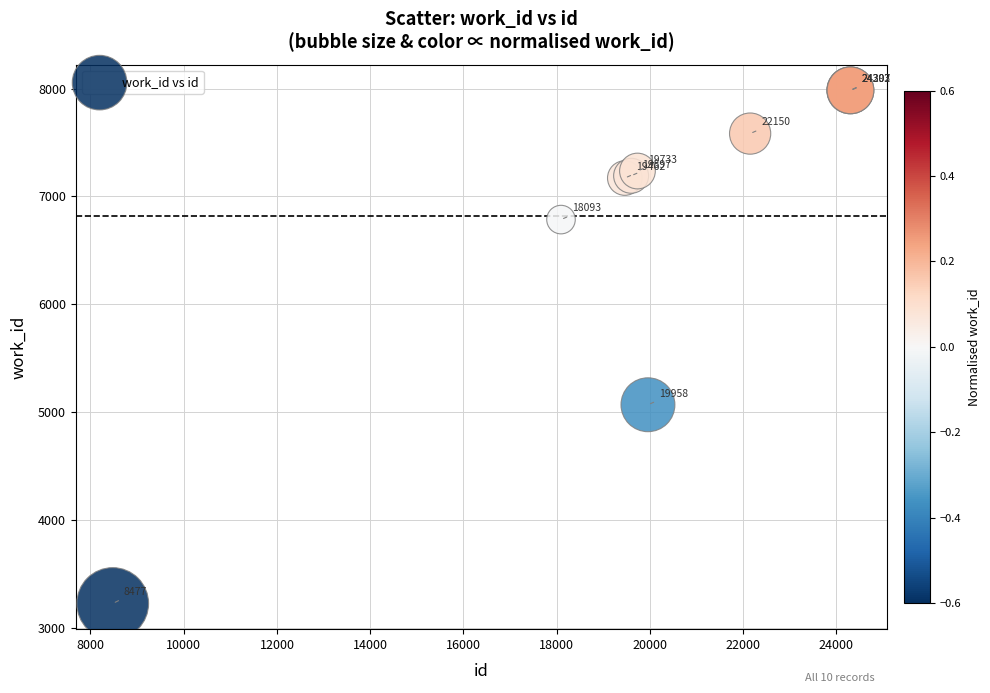

What Y value in the scatter plot is closest to 5606?

5070